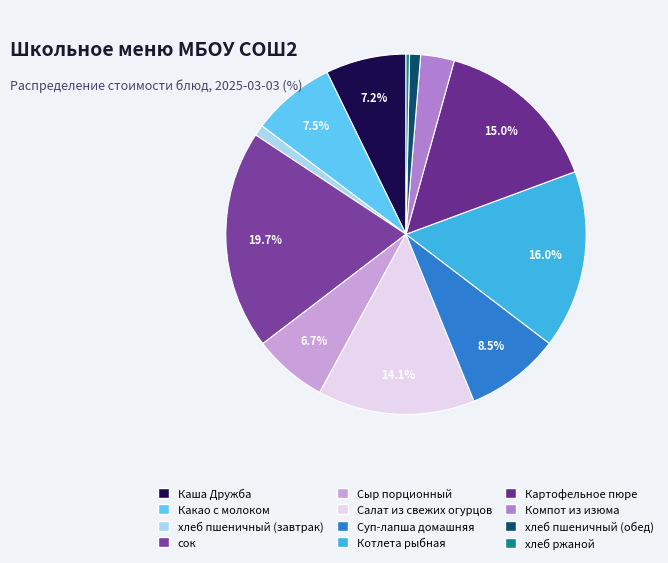

Combined, do Компот из изюма and Сыр порционный account for over 50%?

No